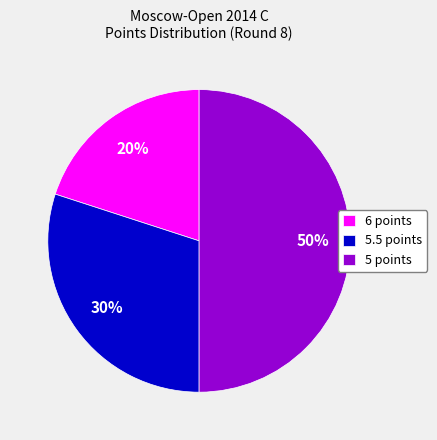

Is it true that 5 points is 40% of the pie?

False